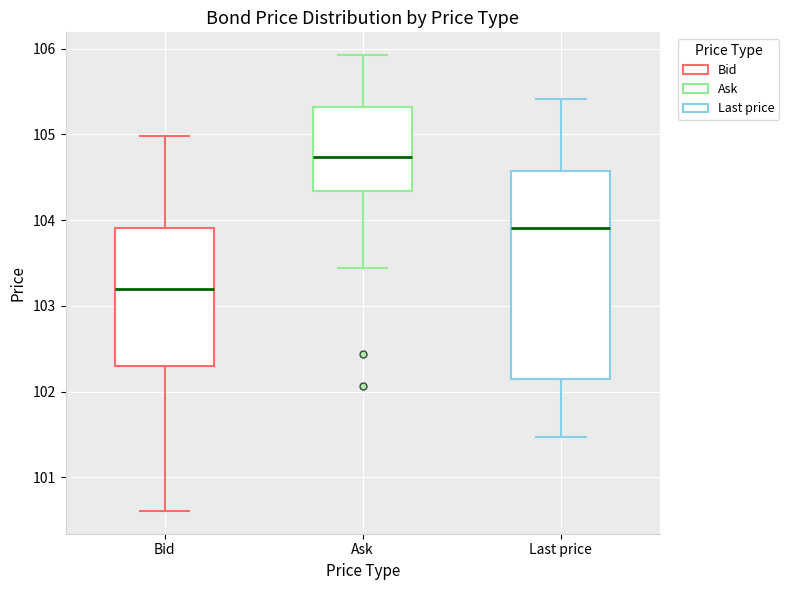

Which box has the lowest median line?

Bid